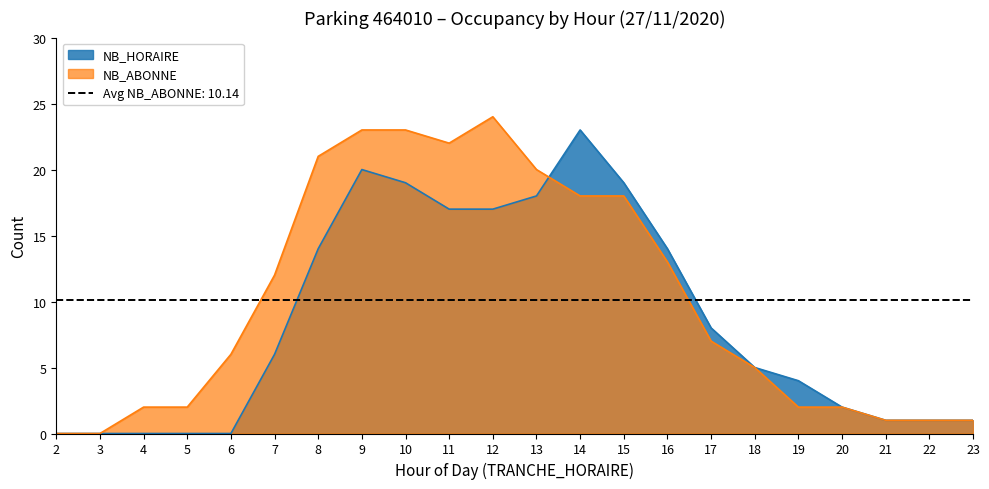

Does the chart display data point markers on the line(s)?

No